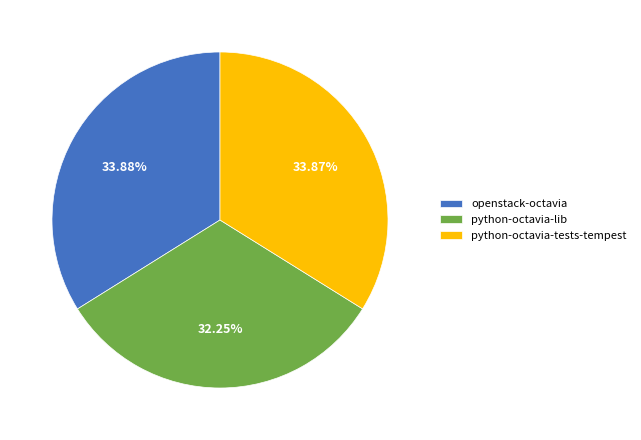

What is the ratio of the value at python-octavia-tests-tempest to the value at python-octavia-lib?

1.1